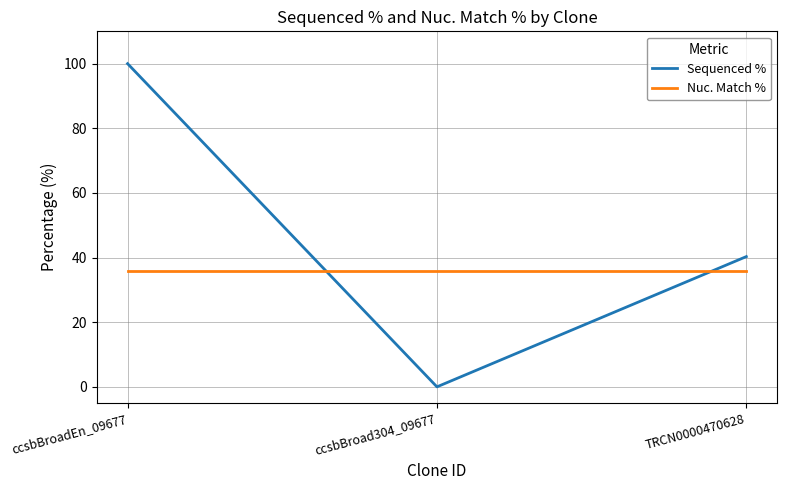

Reading left to right, what are all the values shown in this chart?

Sequenced %: 100.0	0.0	40.3
Nuc. Match %: 35.9	35.9	35.9